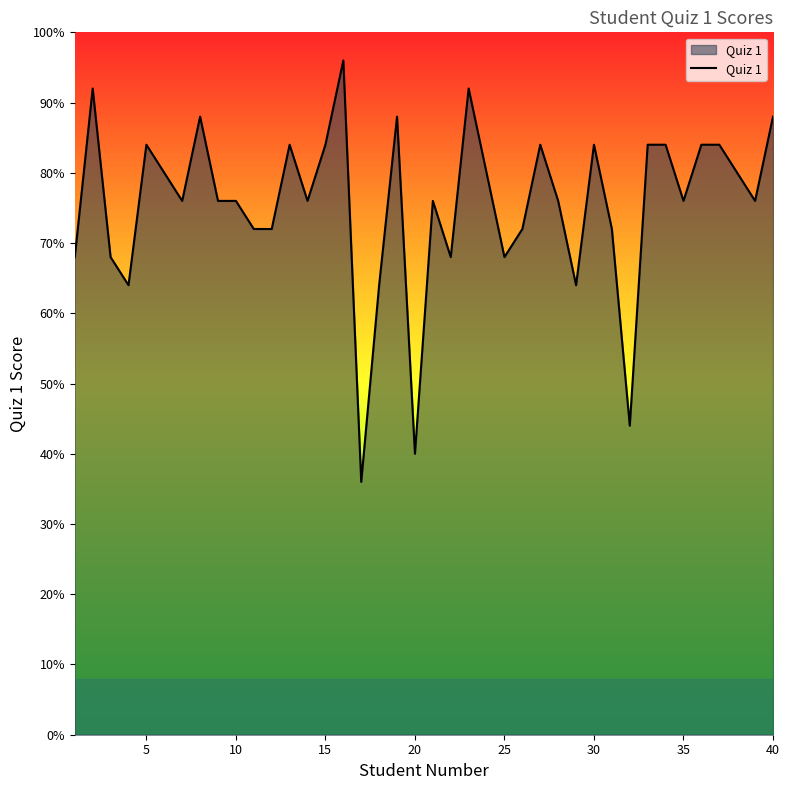

What is the difference between the maximum and minimum values?

60